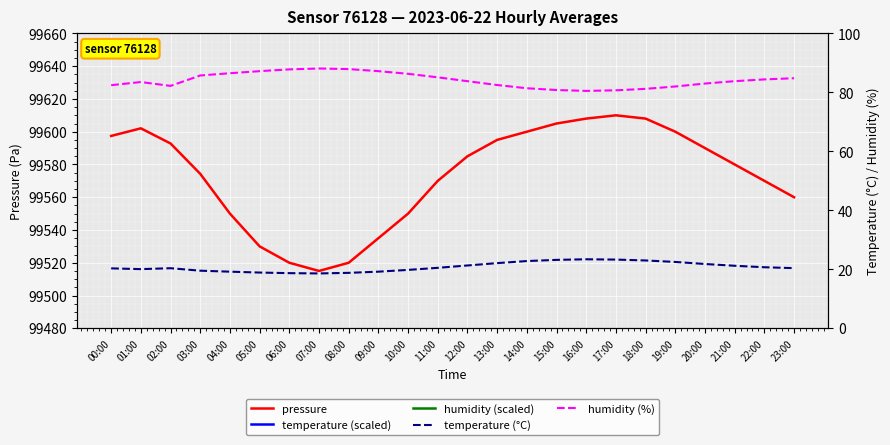

Reading left to right, list all the values displayed in this chart.

pressure: 99597.4	99602.1	99592.8	99574.3	99550.0	99530.0	99520.0	99515.0	99520.0	99535.0	99550.0	99570.0	99585.0	99595.0	99600.0	99605.0	99608.0	99610.0	99608.0	99600.0	99590.0	99580.0	99570.0	99560.0
temperature (scaled): 180780.0	179740.0	180980.0	177620.0	176300.0	175100.0	174300.0	173900.0	174700.0	176300.0	178700.0	181500.0	184700.0	187900.0	190700.0	192300.0	193100.0	192700.0	191500.0	189500.0	186700.0	184300.0	182300.0	181100.0
humidity (scaled): 115988.0	116202.0	115940.0	116646.0	116800.0	116940.0	117060.0	117120.0	117080.0	116940.0	116760.0	116520.0	116260.0	116000.0	115780.0	115660.0	115600.0	115640.0	115740.0	115900.0	116100.0	116260.0	116380.0	116460.0
temperature (°C): 20.3	20.1	20.4	19.5	19.2	18.9	18.7	18.6	18.8	19.2	19.8	20.5	21.3	22.1	22.8	23.2	23.4	23.3	23.0	22.5	21.8	21.2	20.7	20.4
humidity (%): 82.4	83.5	82.2	85.7	86.5	87.2	87.8	88.1	87.9	87.2	86.3	85.1	83.8	82.5	81.4	80.8	80.5	80.7	81.2	82.0	83.0	83.8	84.4	84.8